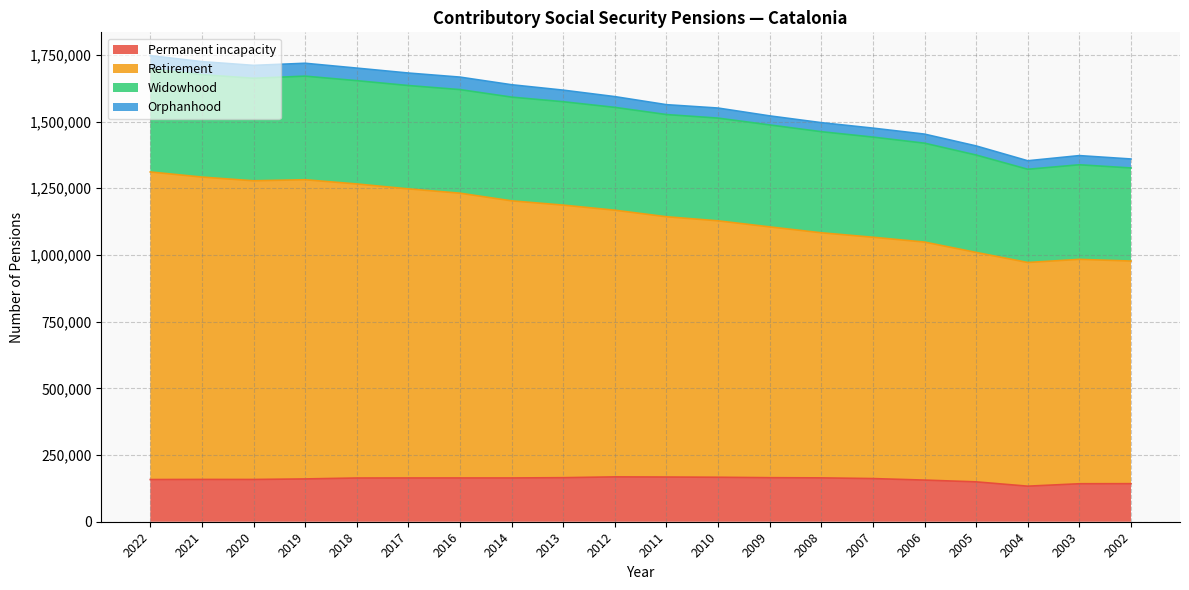

Where does the Retirement series first go above 1167845?

2022